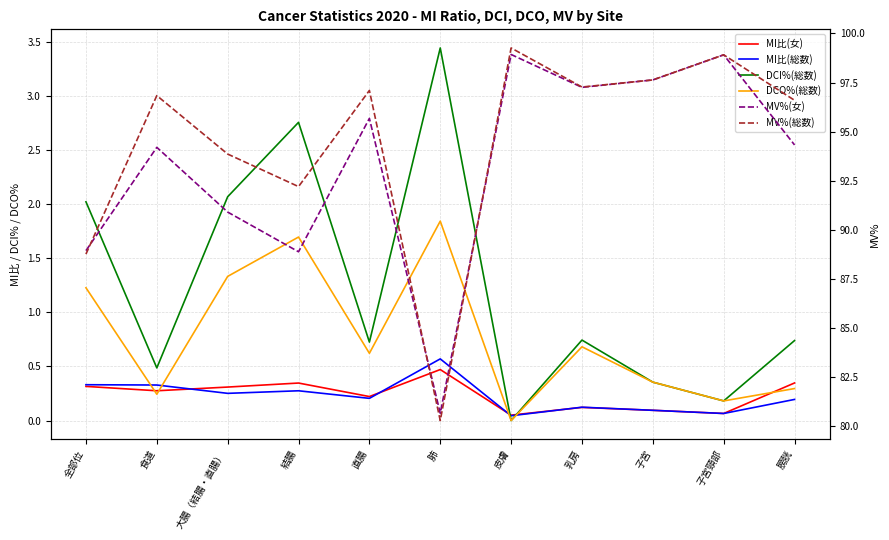

Which series has the widest spread of values?

MV%(総数)